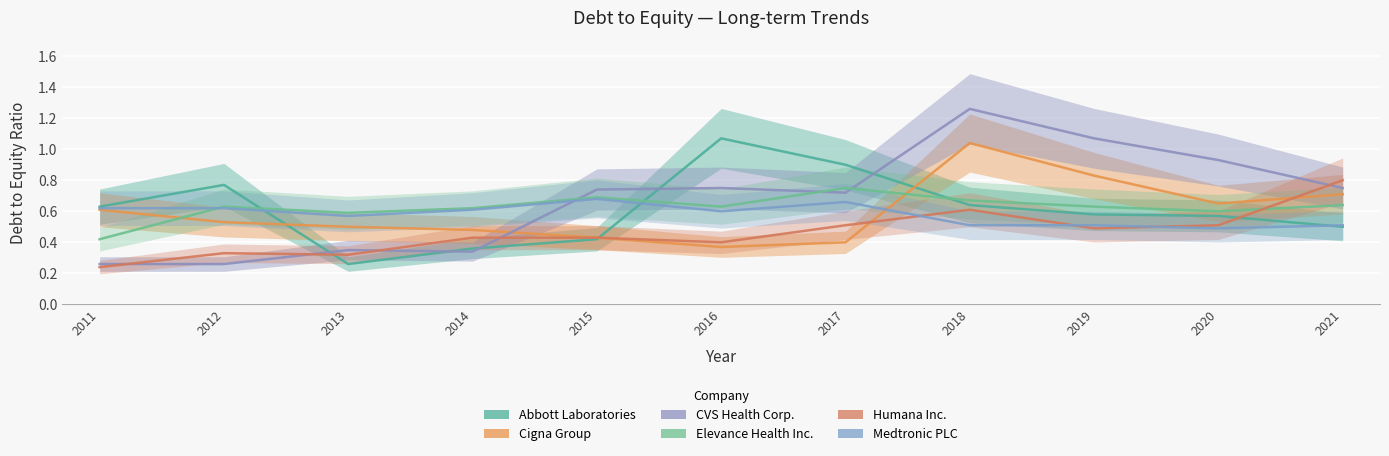

In CVS Health Corp., how many points are higher than both neighbors (excluding endpoints)?

3